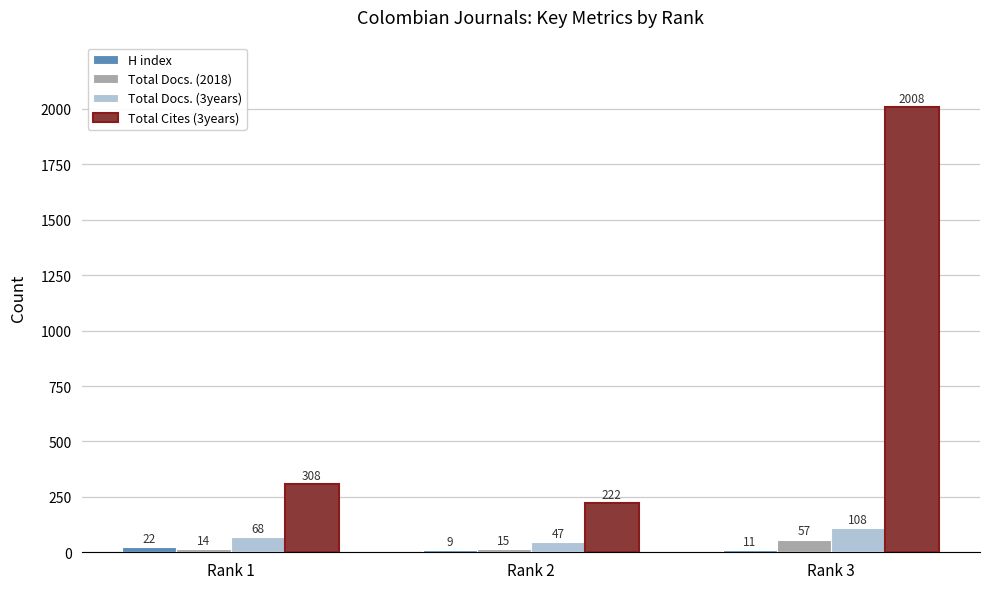

Rank the categories by Total Docs. (3years) value from highest to lowest.

Rank 3, Rank 1, Rank 2